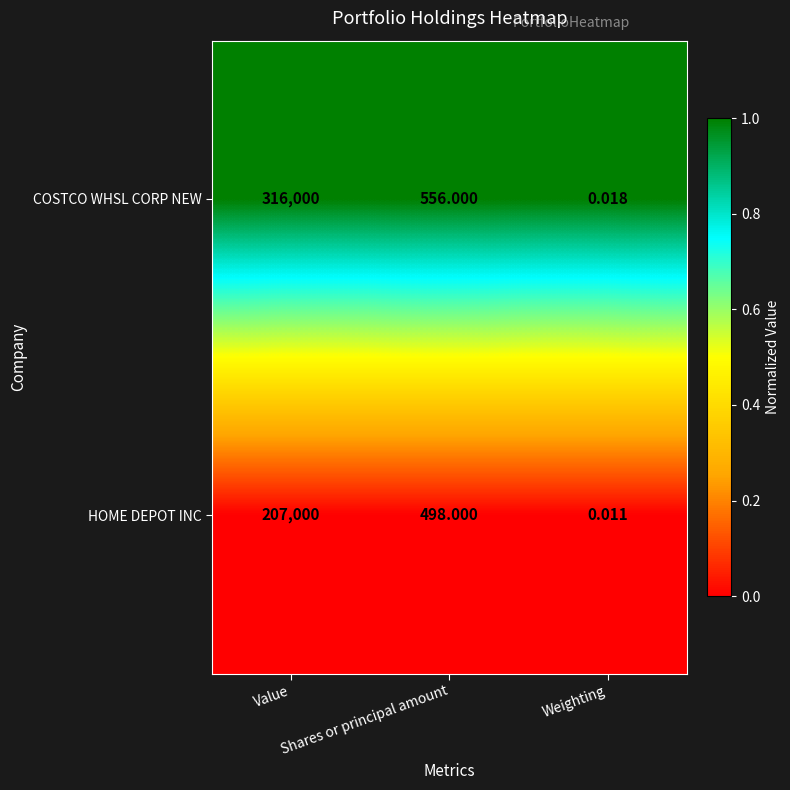

How many series are shown in this chart?

2